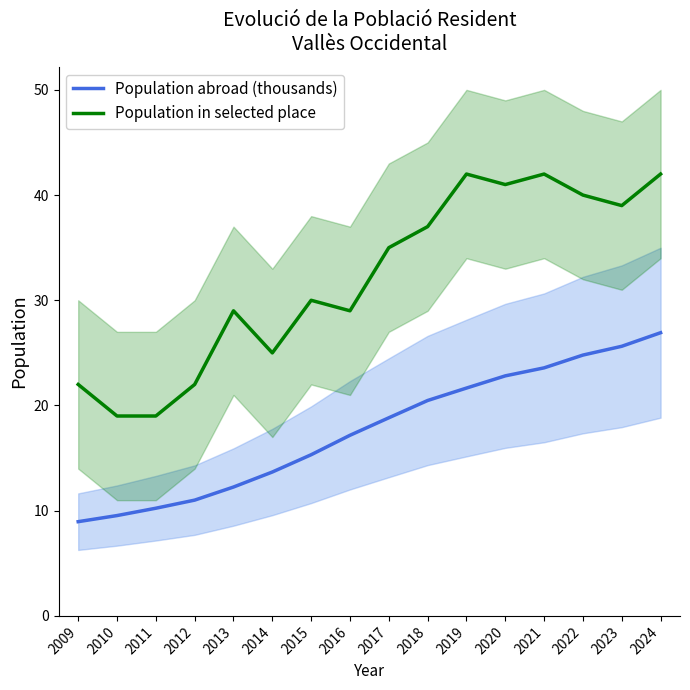

Where is Population in selected place nearest to the value 30?

2015